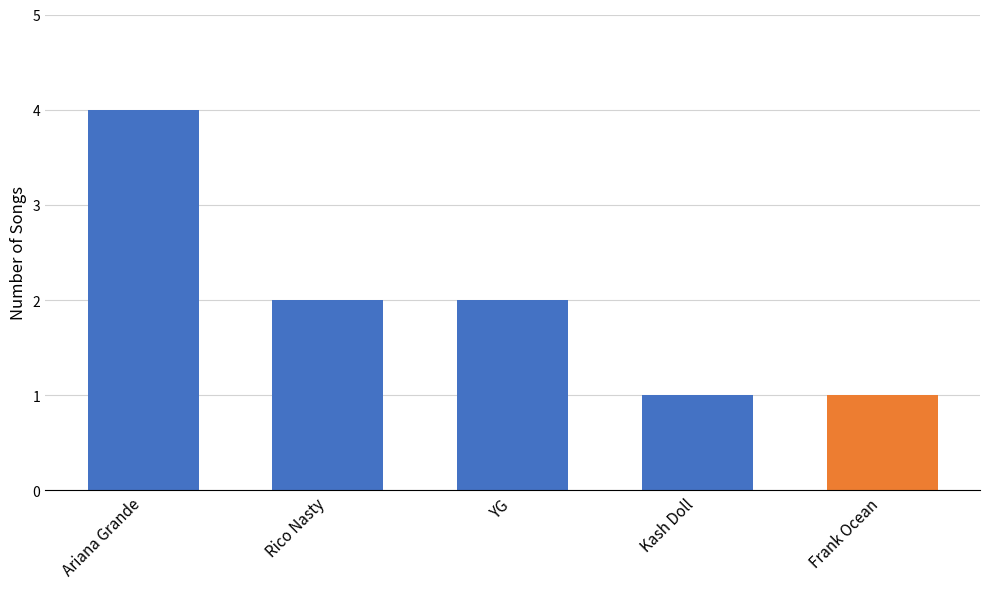

What is the value of the 5th bar from the left?

1